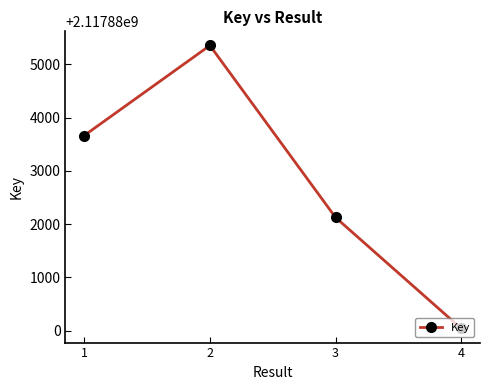

Rank the categories by value from lowest to highest.

4, 3, 1, 2